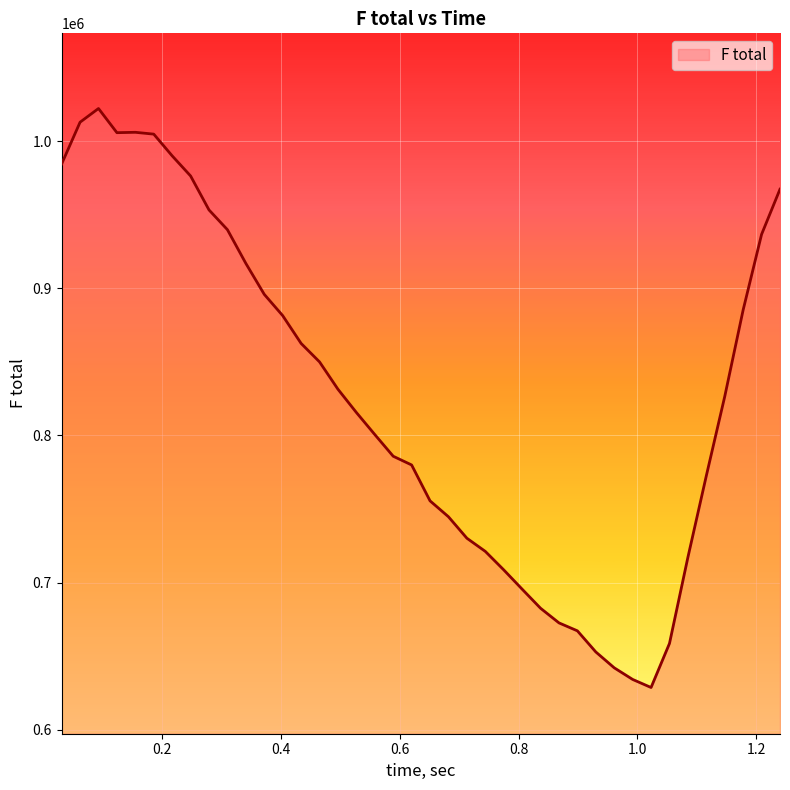

What is the greatest value displayed?

1022335